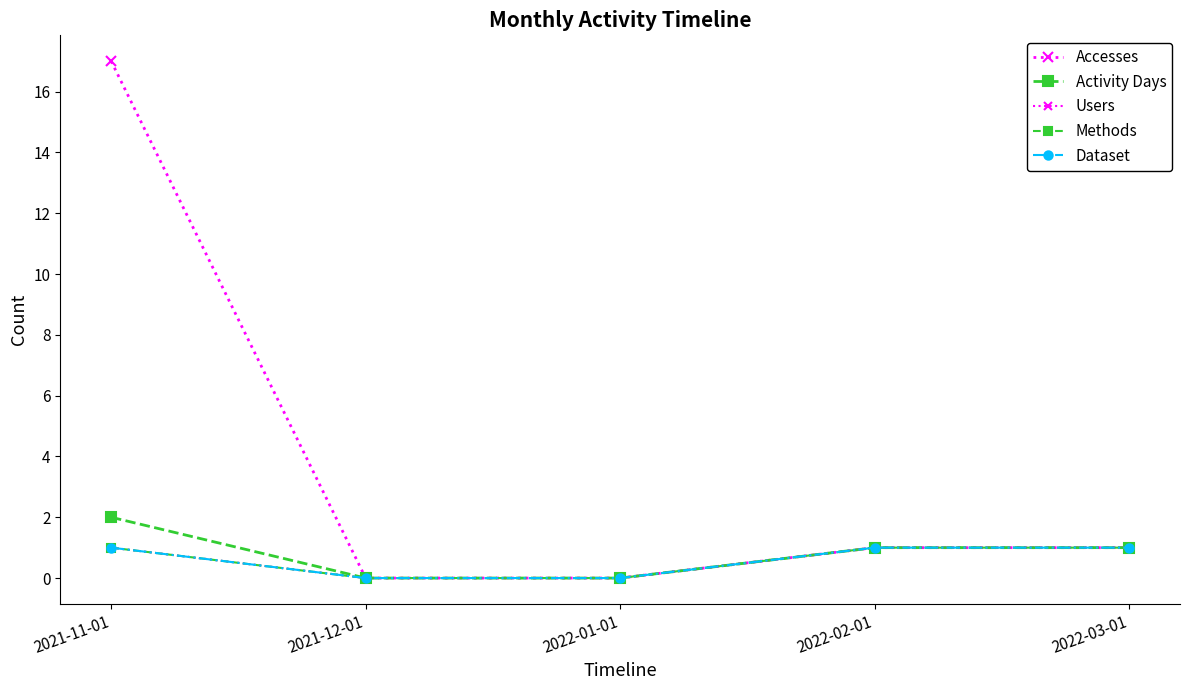

At which label does Methods reach its minimum?

2021-12-01